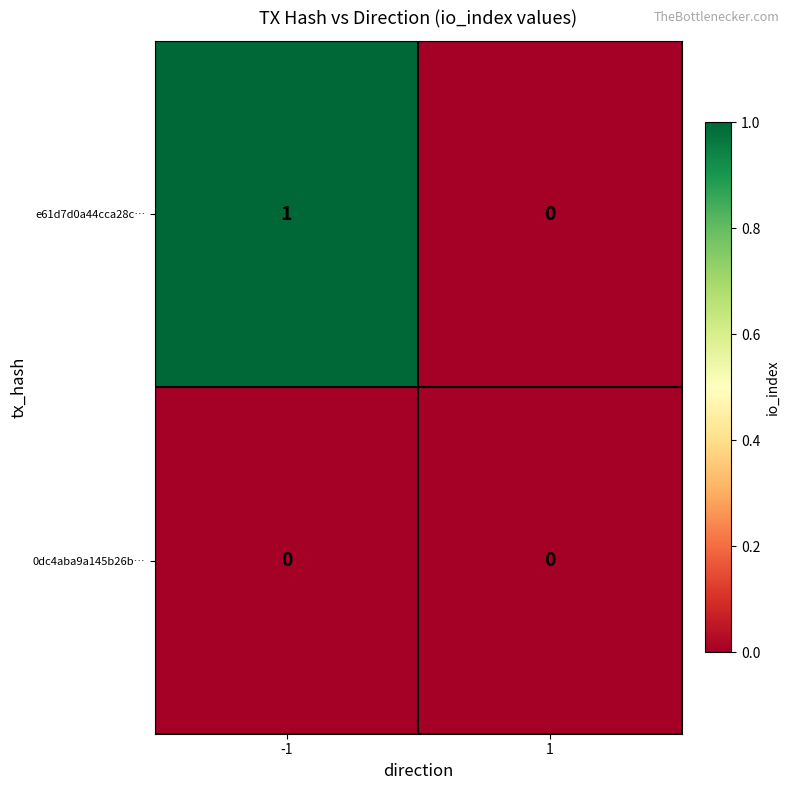

Between -1 and 1, which series saw the biggest shift?

e61d7d0a44cca28c…